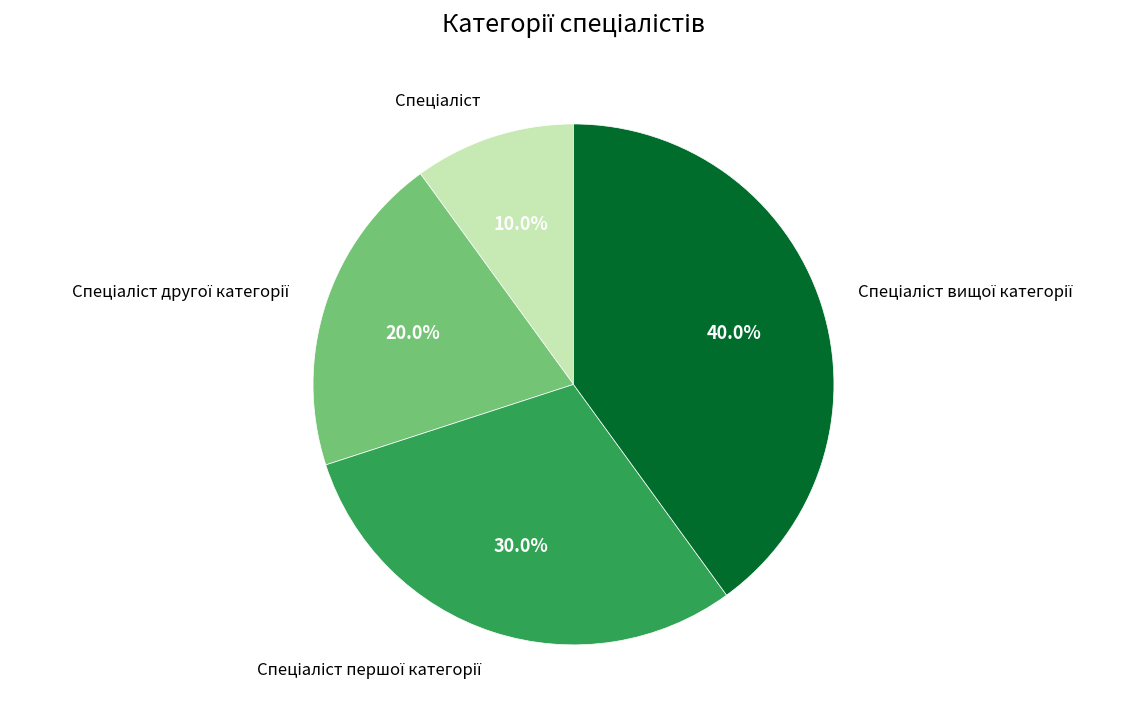

Is there a majority slice in this chart?

No